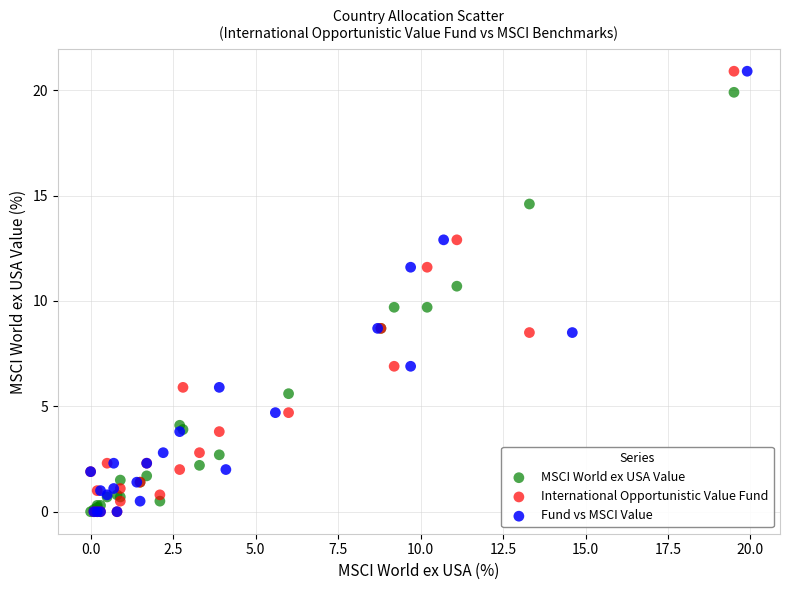

What are all the series names shown in the legend?

MSCI World ex USA Value, International Opportunistic Value Fund, Fund vs MSCI Value